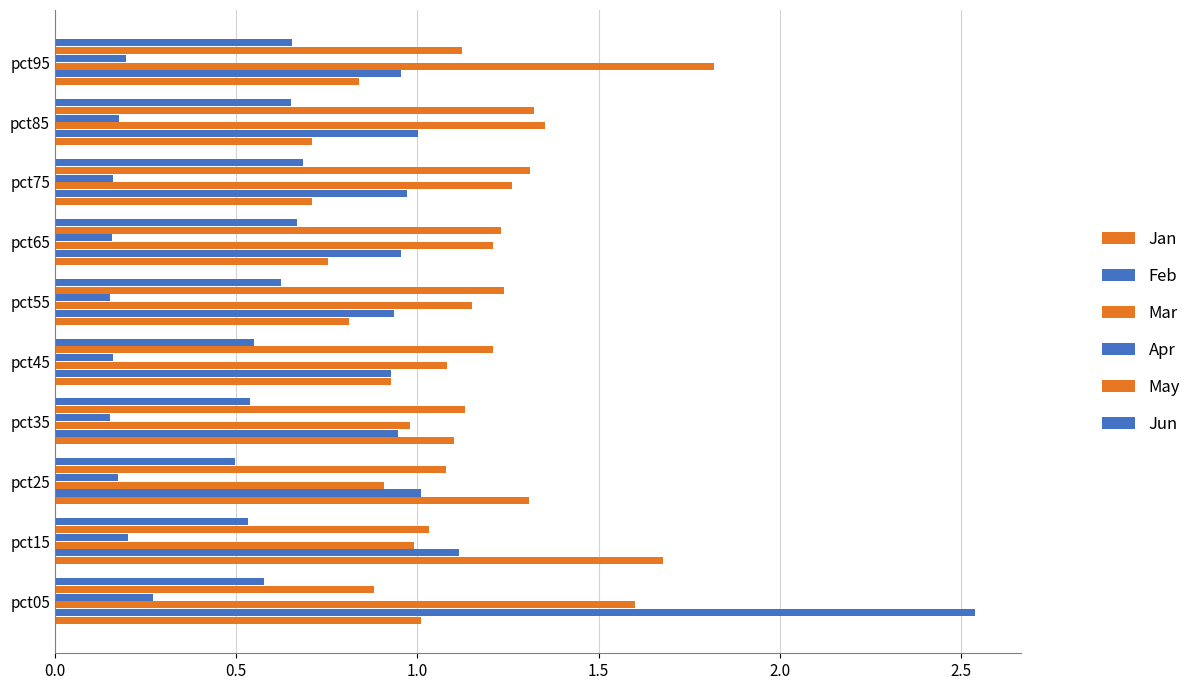

What position from the left is 1.5?

4